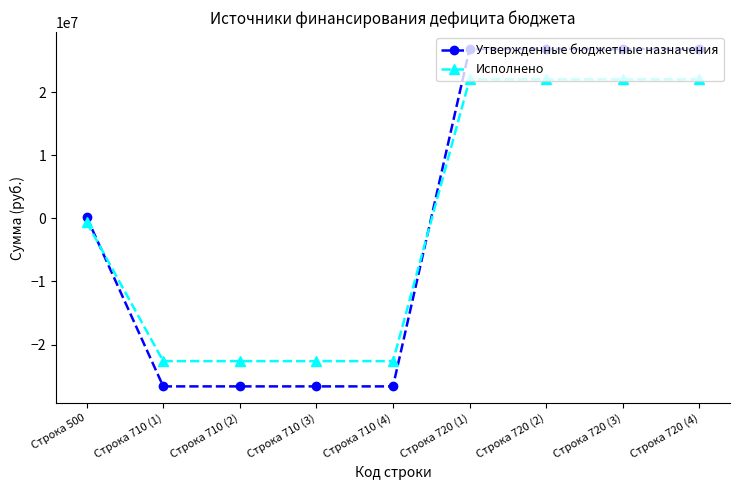

Which series has the largest range (max minus min)?

Утвержденные бюджетные назначения